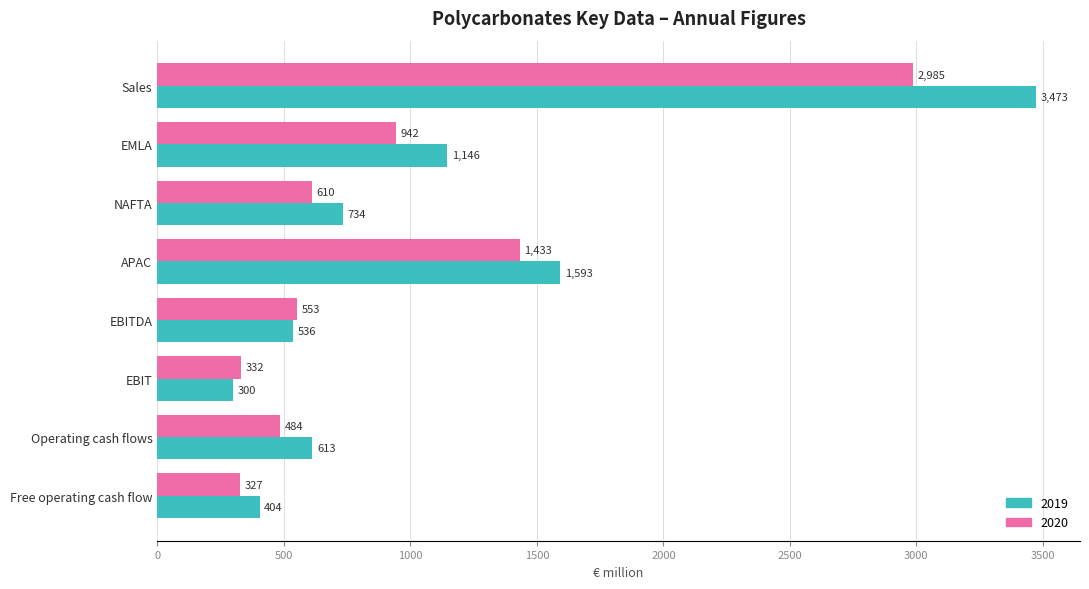

Rank the series by their maximum value, from lowest to highest.

2020, 2019